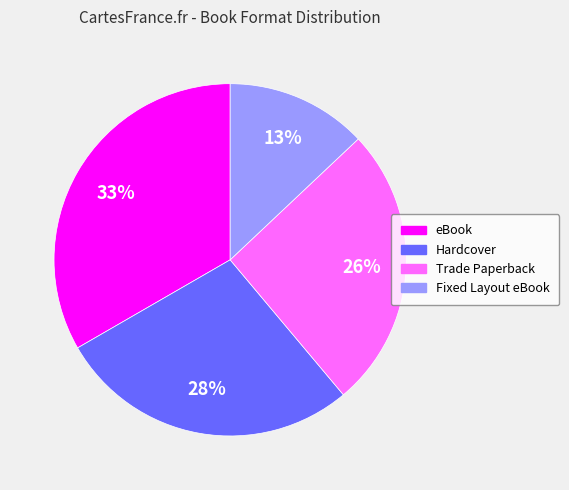

Is there any slice that represents more than half of the pie?

No